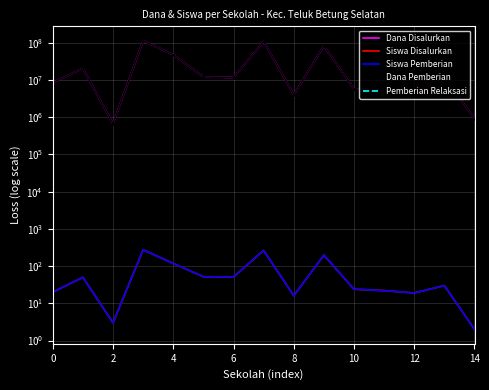

Which series has the largest range (max minus min)?

Dana Disalurkan